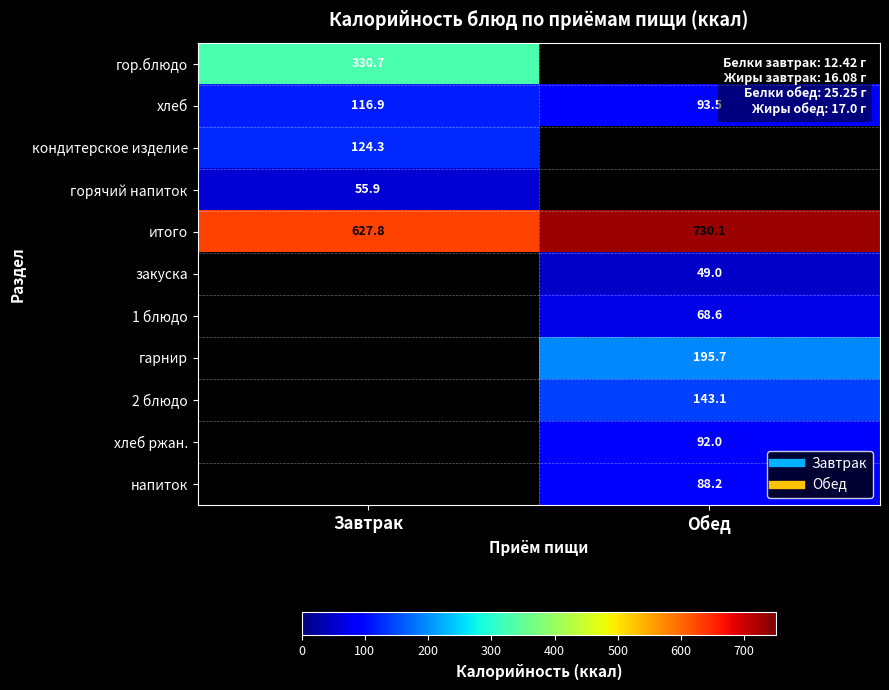

What is the difference between the maximum and minimum values in the хлеб series?

23.4